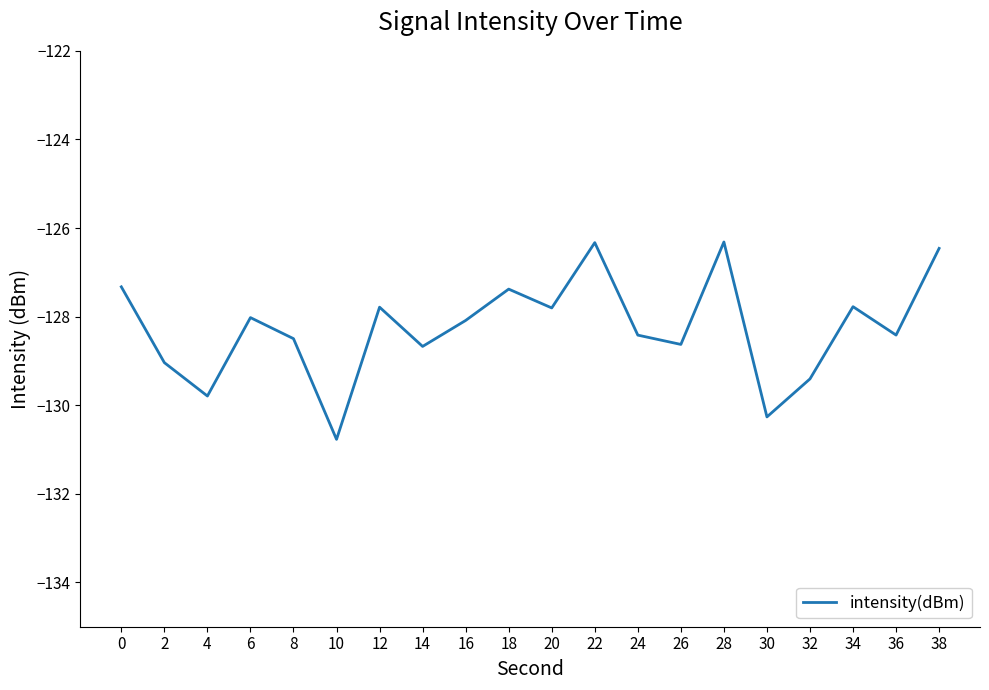

Is this an area chart (filled region under the line)?

No